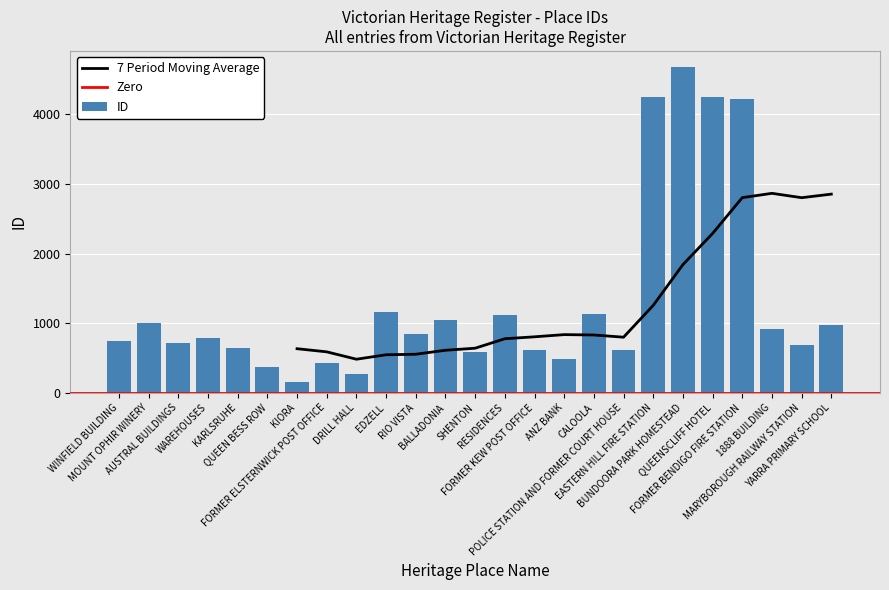

What is the difference between the values at 1888 BUILDING and FORMER KEW POST OFFICE?

298